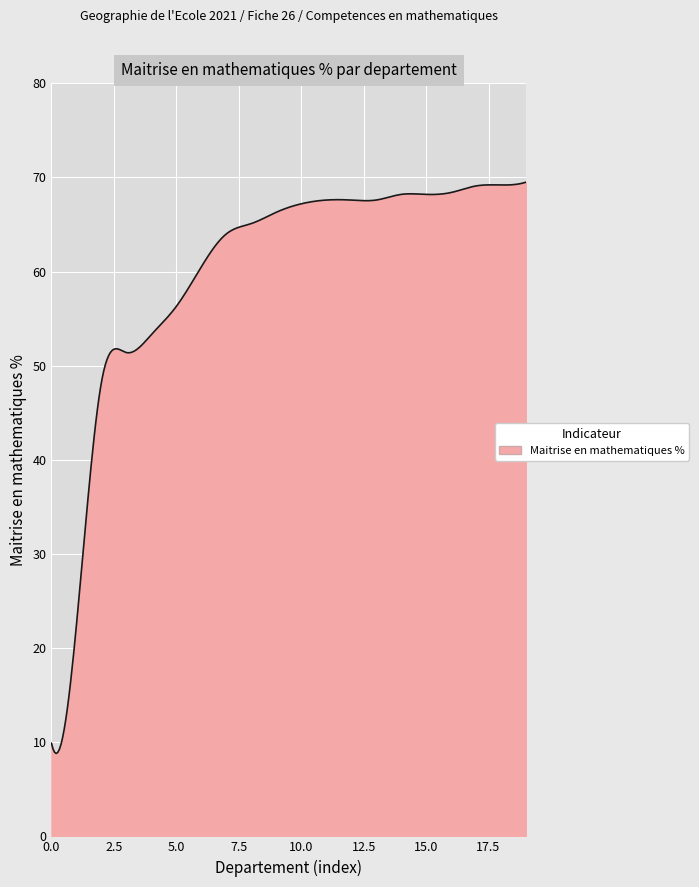

What is the difference between the maximum and minimum values?

60.7